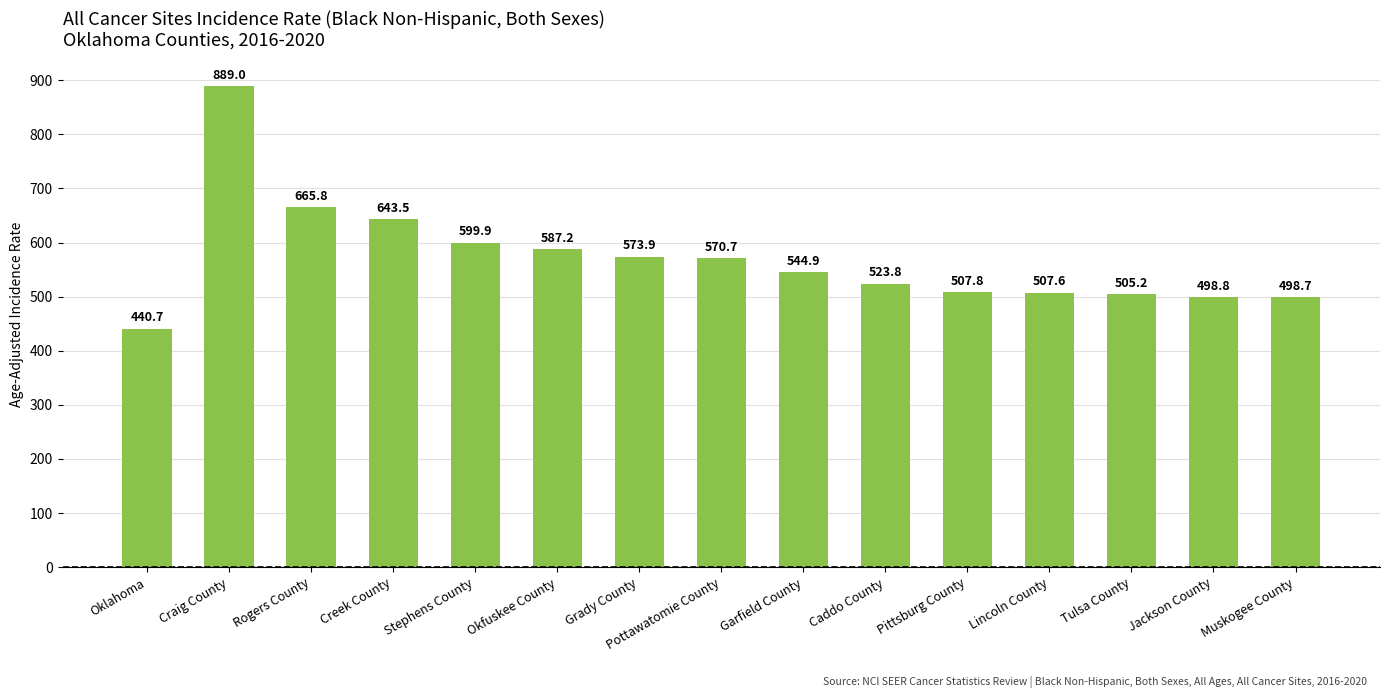

Which has a higher value, Stephens County or Creek County?

Creek County